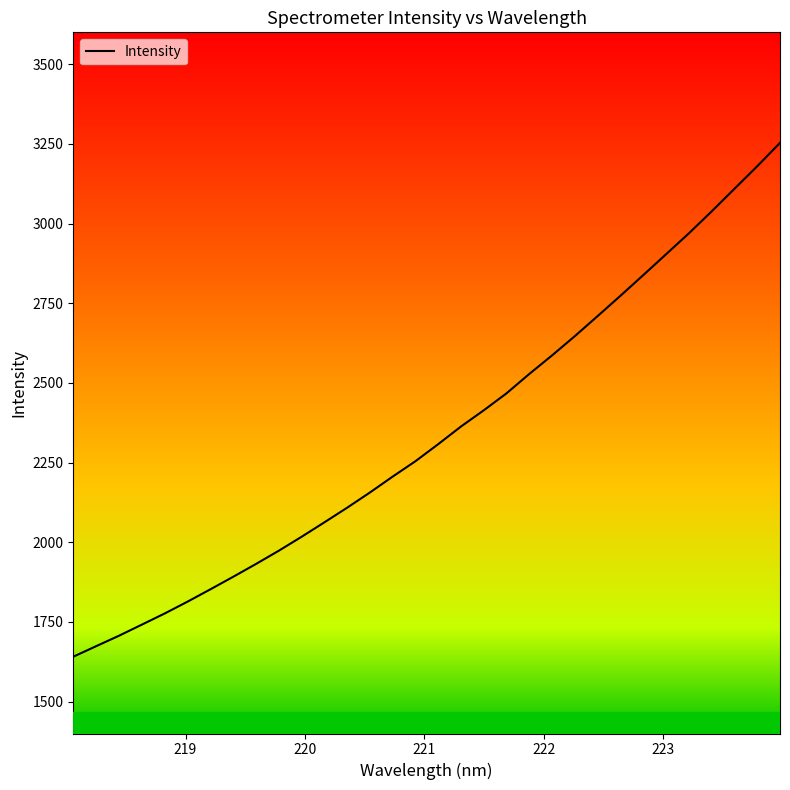

What is the difference between the maximum and minimum values?

1612.3